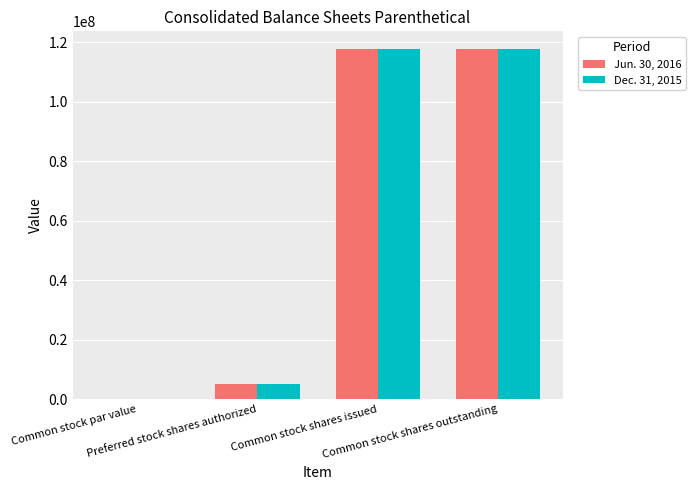

At which label is Jun. 30, 2016 closest to 58928811?

Preferred stock shares authorized